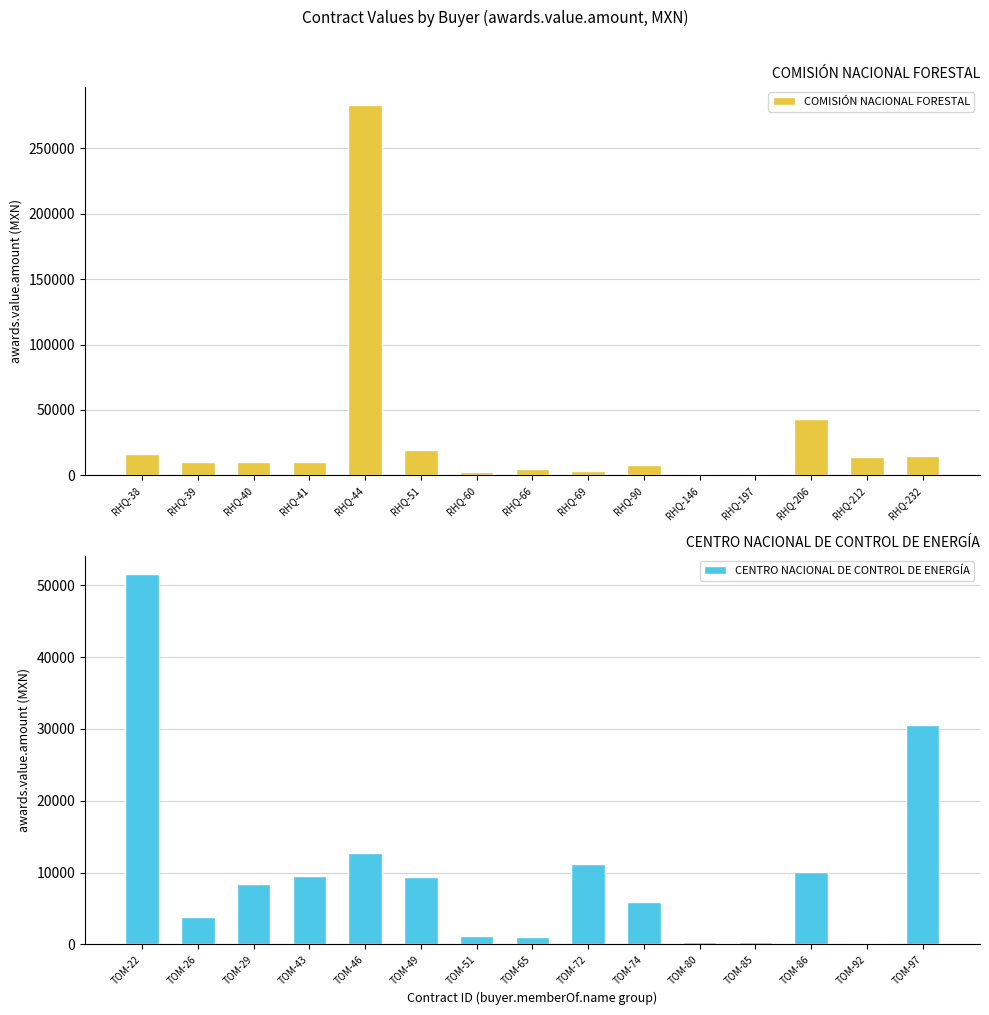

Which series has the largest total across all categories?

COMISIÓN NACIONAL FORESTAL